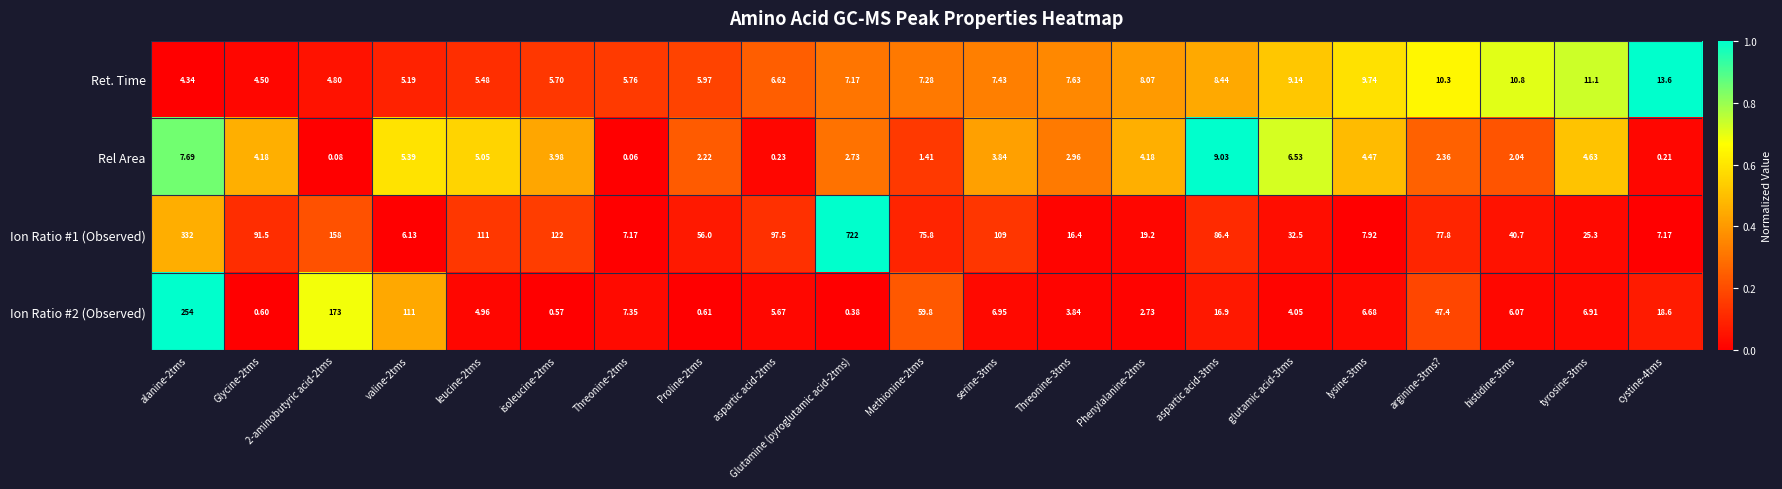

Is the value of Ion Ratio #1 (Observed) at arginine-3tms? greater than the value of Rel Area at aspartic acid-2tms?

Yes